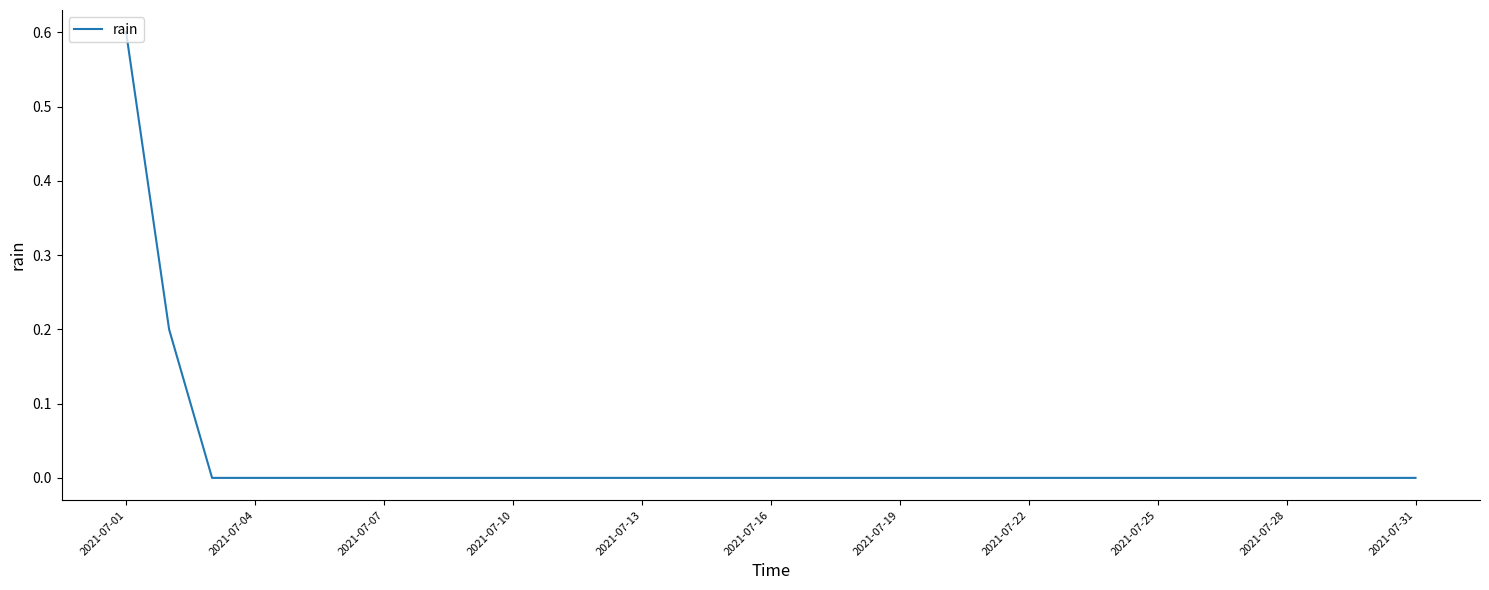

What is the difference between the maximum and minimum values?

0.6